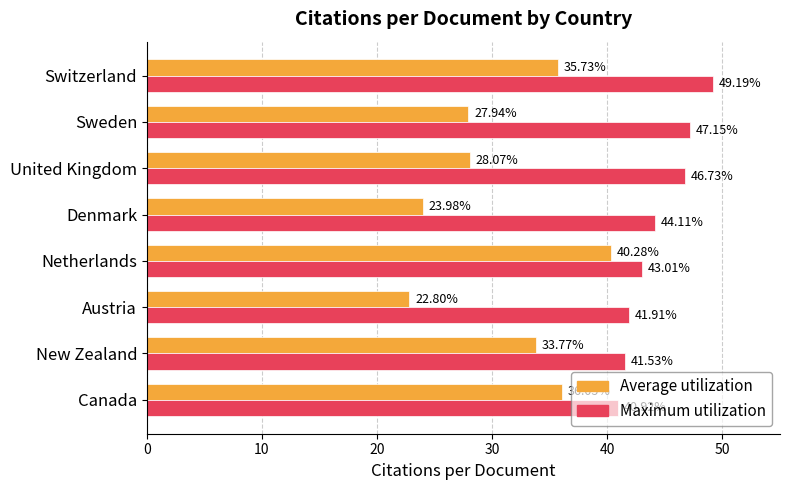

Which series changed the most between United Kingdom and Denmark?

Average utilization